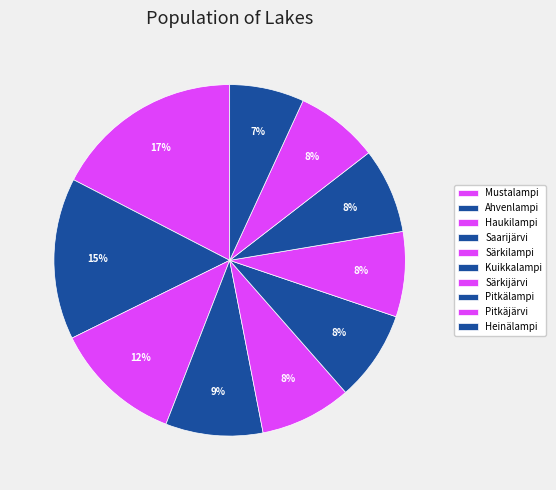

Rank the categories by value from lowest to highest.

Heinälampi, Pitkäjärvi, Särkijärvi, Pitkälampi, Kuikkalampi, Särkilampi, Saarijärvi, Haukilampi, Ahvenlampi, Mustalampi